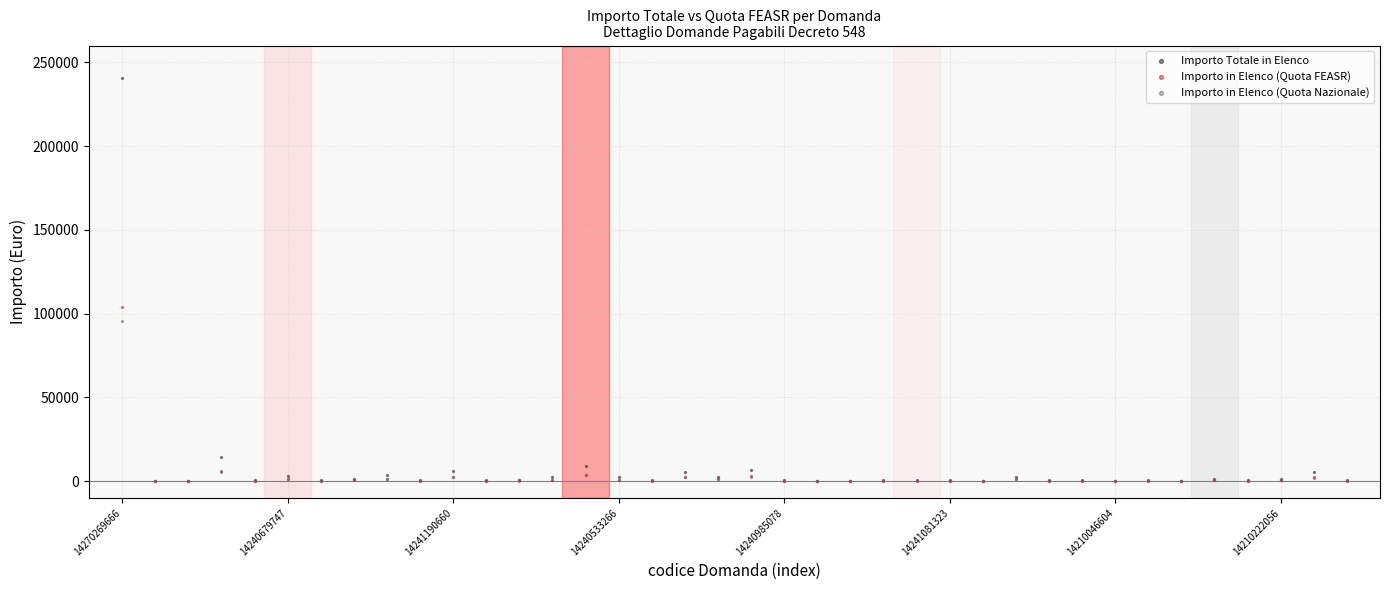

What are all the series names shown in the legend?

Importo Totale in Elenco, Importo in Elenco (Quota FEASR), Importo in Elenco (Quota Nazionale)